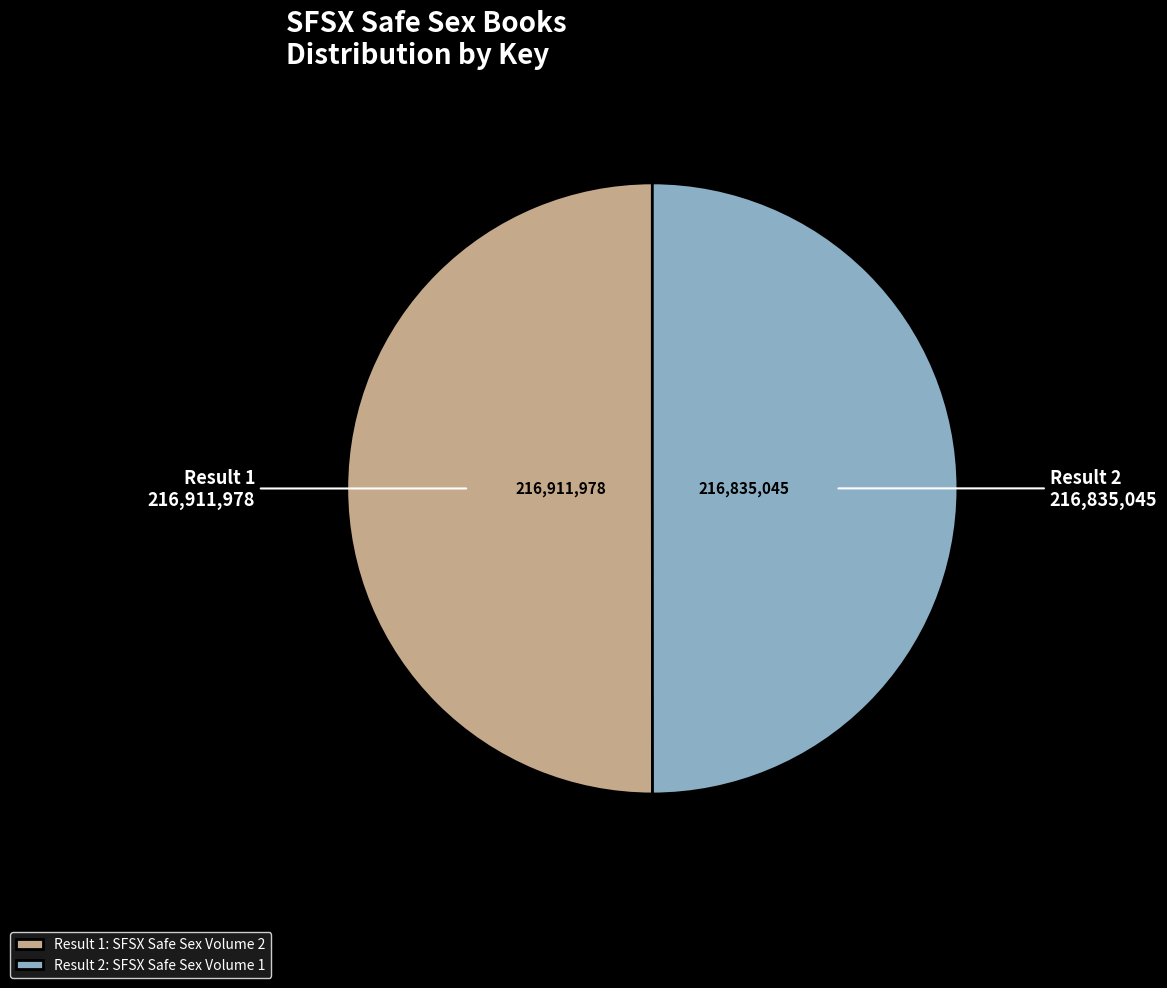

Is the sum of Result 1: SFSX Safe Sex Volume 2 and Result 2: SFSX Safe Sex Volume 1 greater than half?

Yes